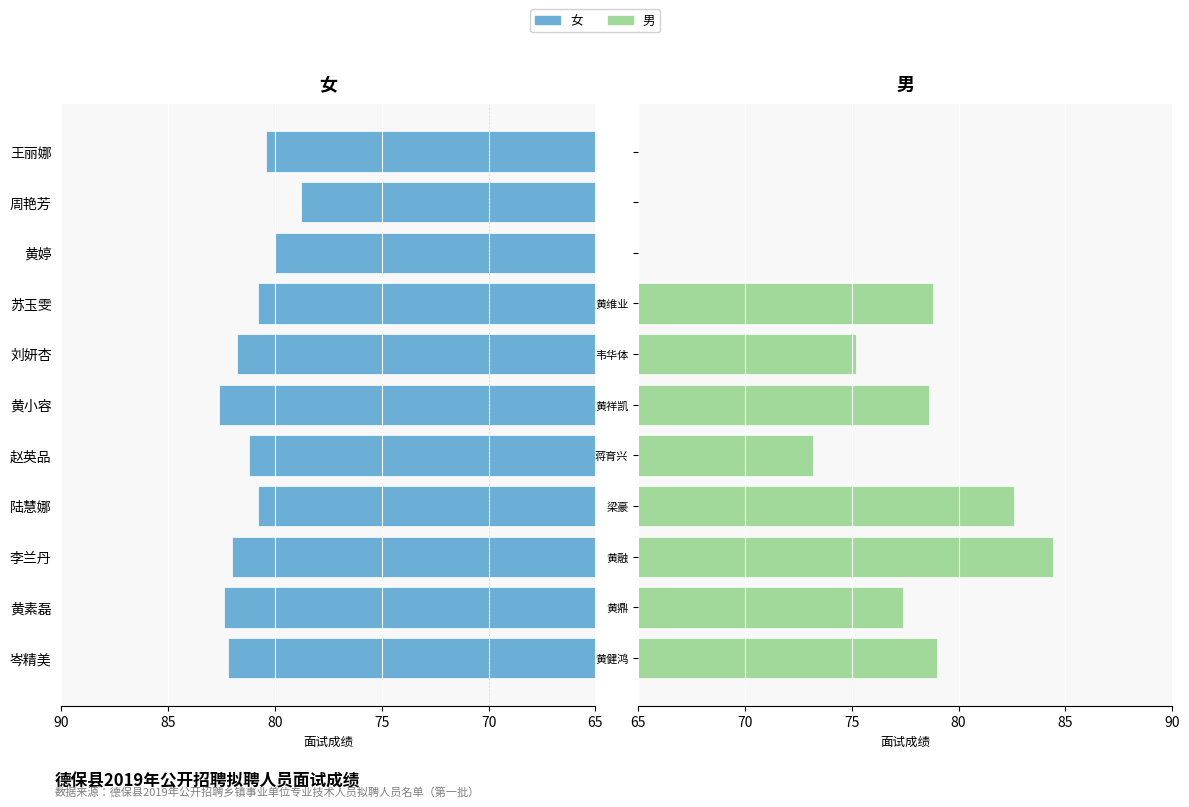

What is the average value of the 男 series?

57.2